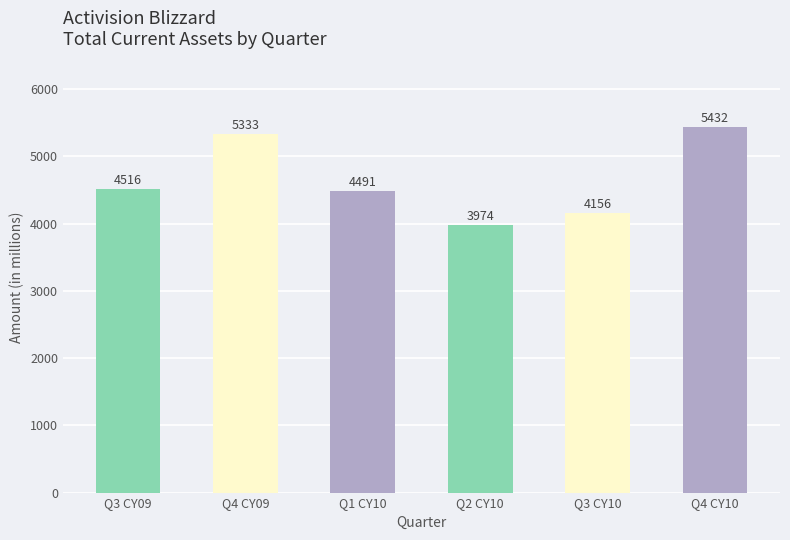

Reading right to left, extract all data points from this chart.

Q4 CY10=5432	Q3 CY10=4156	Q2 CY10=3974	Q1 CY10=4491	Q4 CY09=5333	Q3 CY09=4516